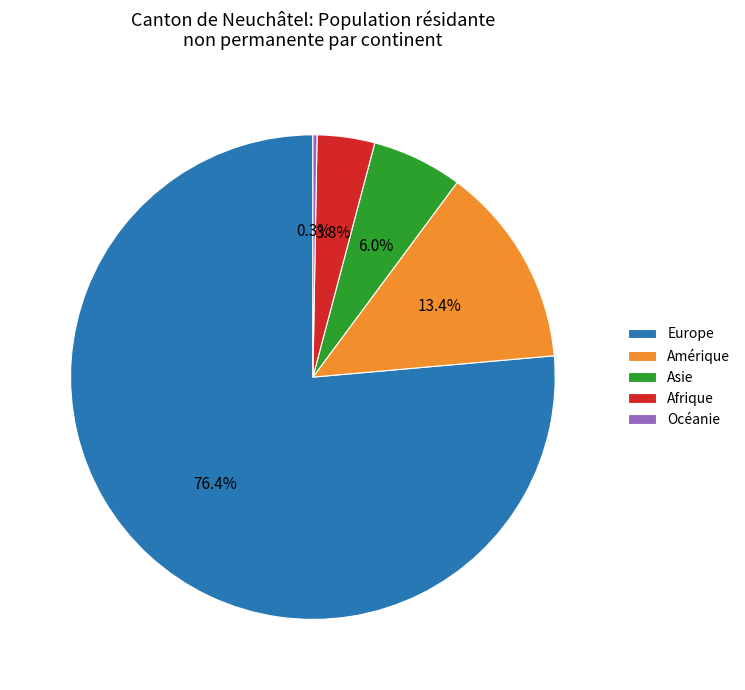

What is the ratio of the value at Asie to the value at Afrique?

1.6